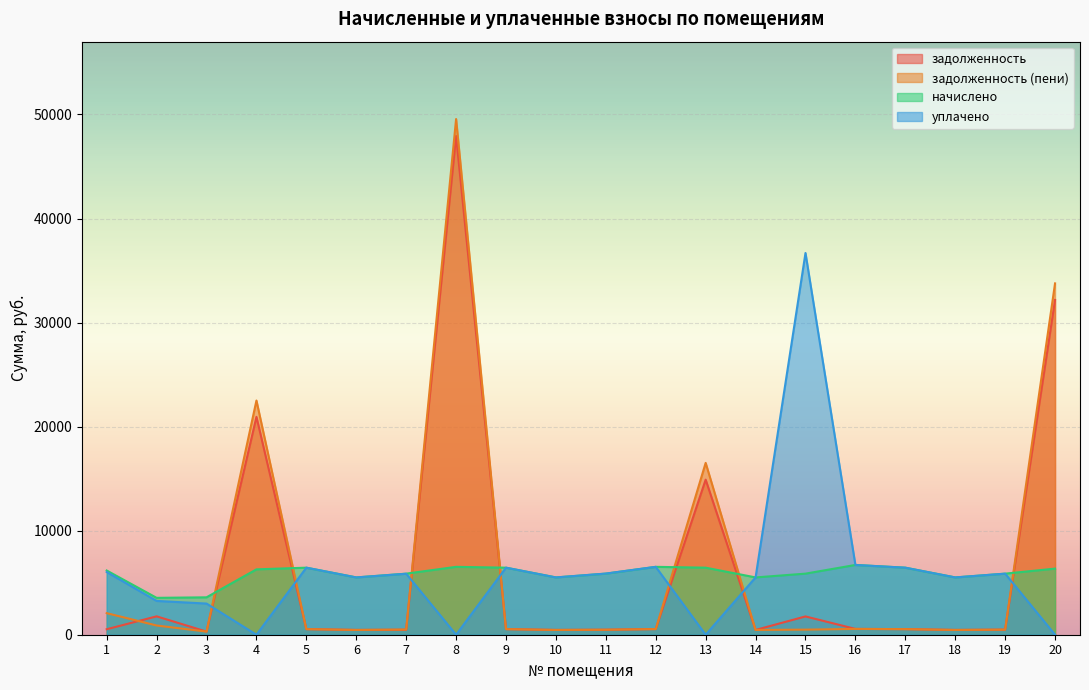

What is the difference between the maximum and second lowest values in the задолженность (пени) series?

49102.2